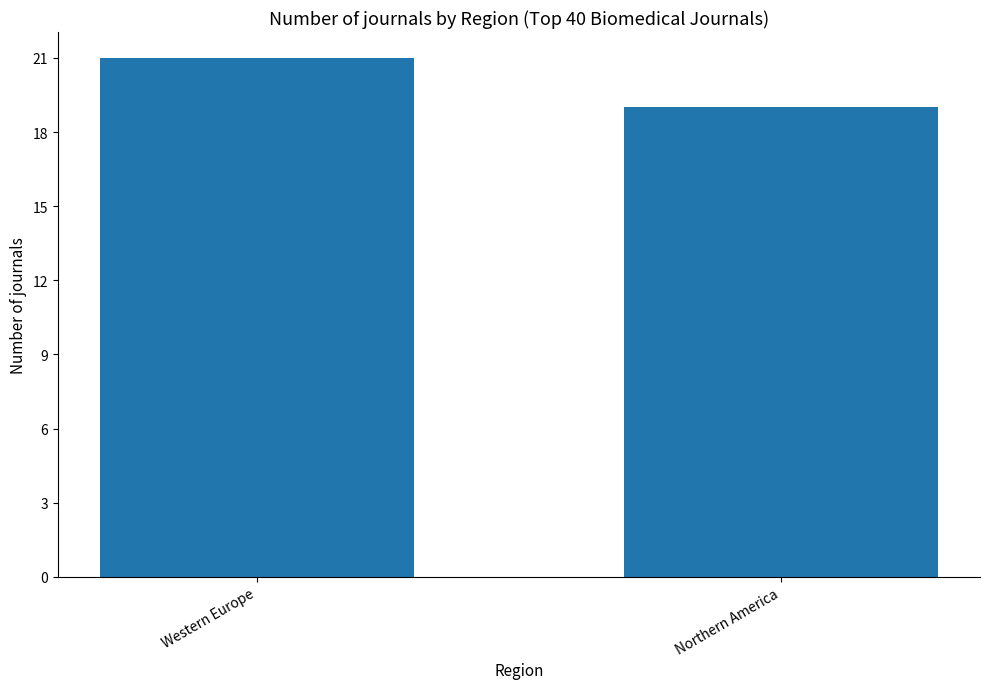

What is the label of the 1st bar from the left?

Western Europe